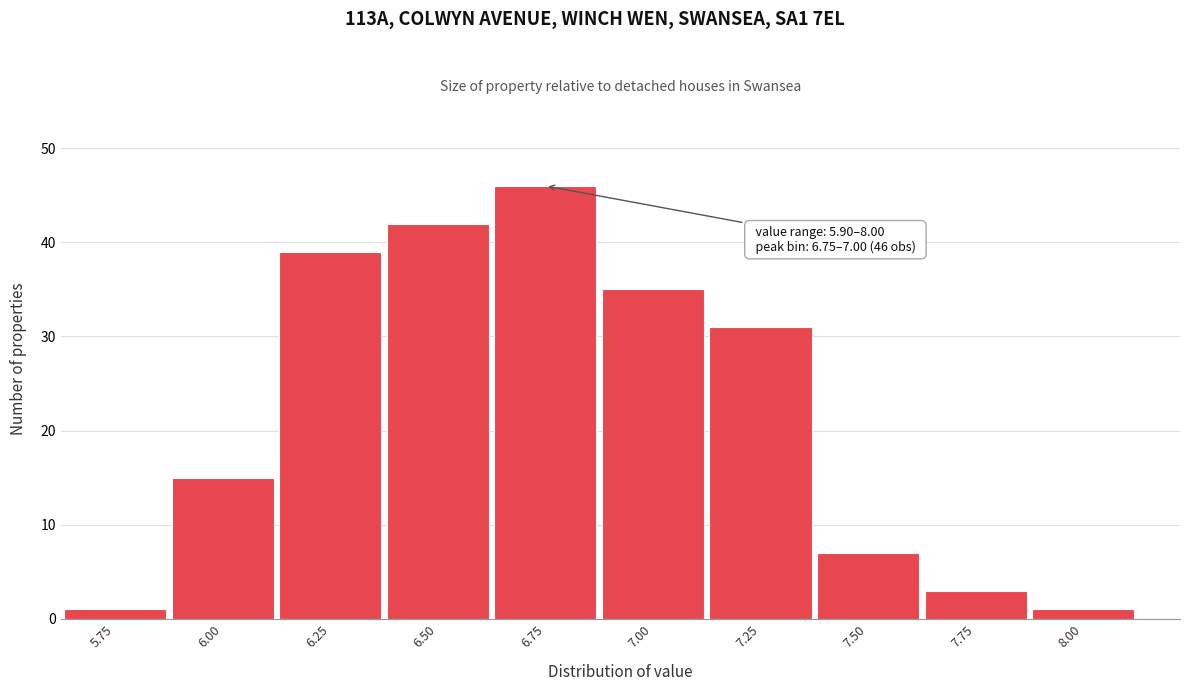

Reading left to right, what are all the values shown in this chart?

1	15	39	42	46	35	31	7	3	1